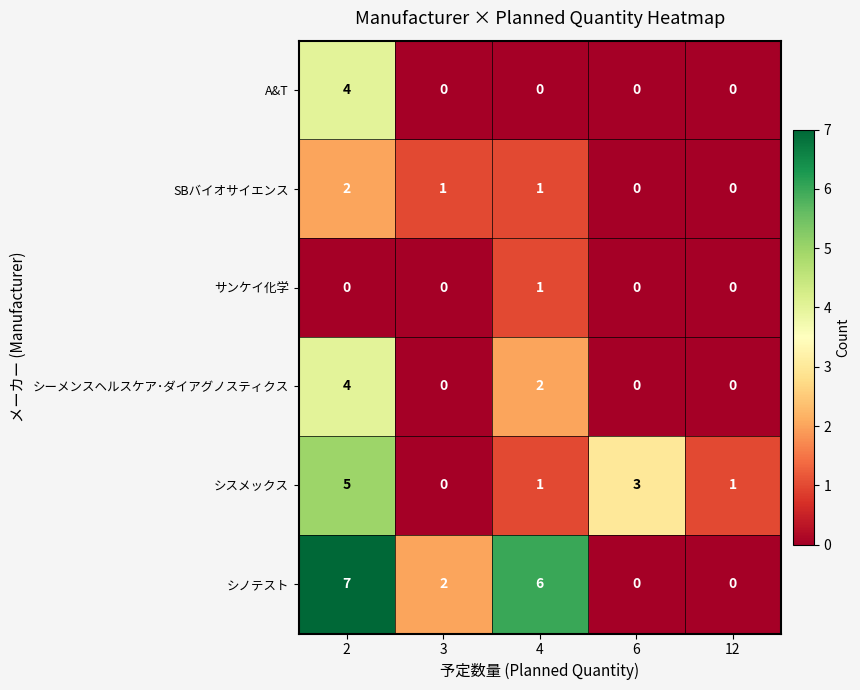

What is the difference between the maximum and minimum values in the シーメンスヘルスケア･ダイアグノスティクス series?

4